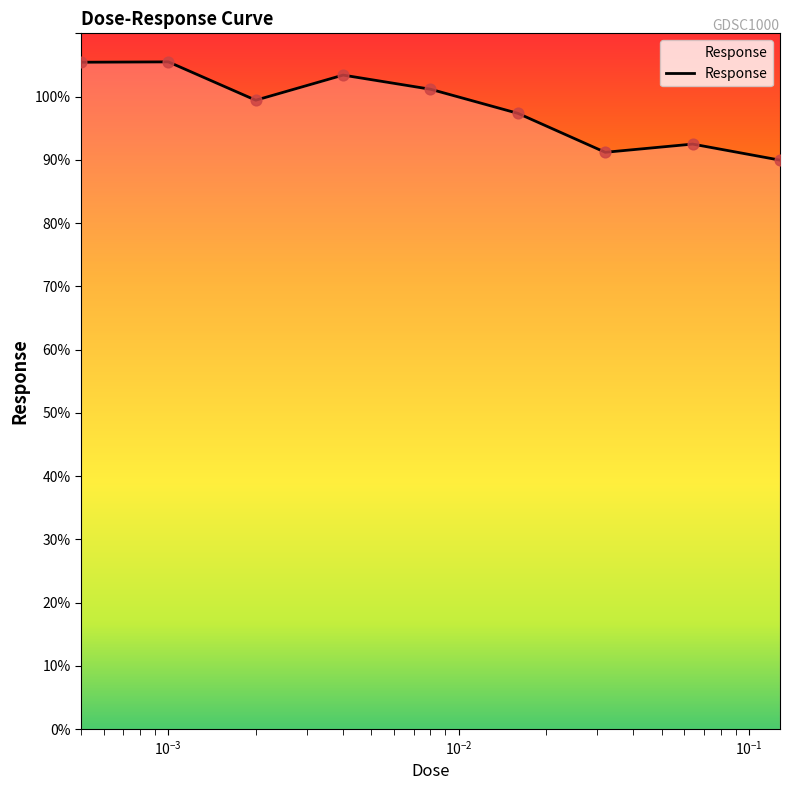

What is the minimum value shown in the chart?

90.0